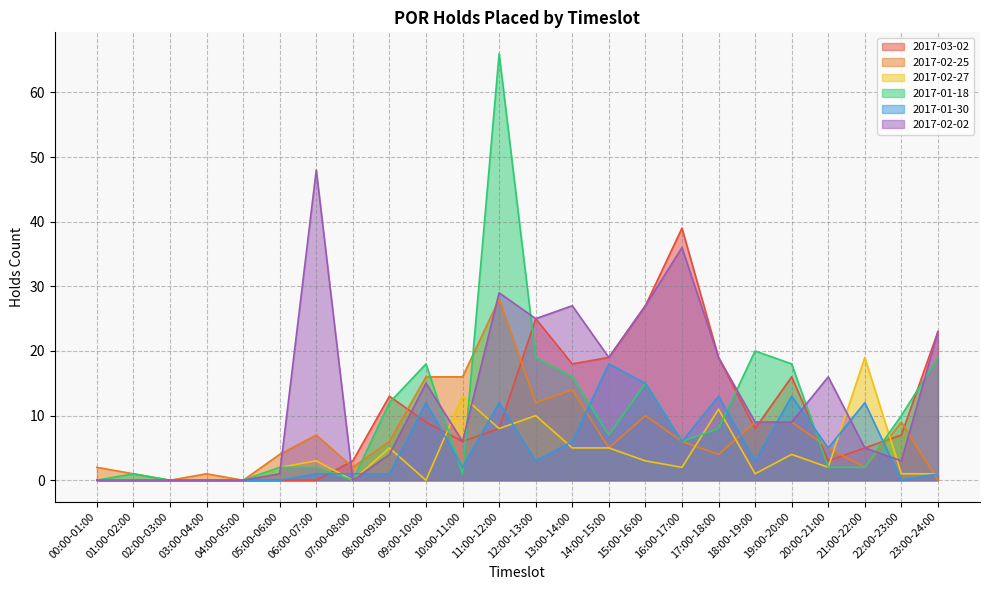

Which series has the largest range (max minus min)?

2017-01-18